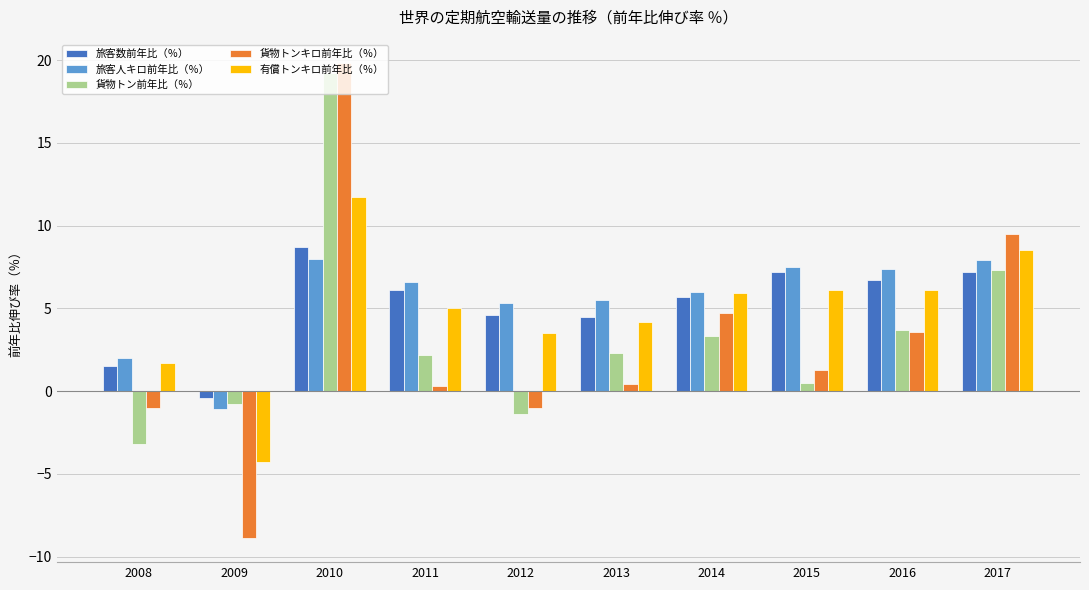

What is the spread (max minus min) of values at 2010?

11.8